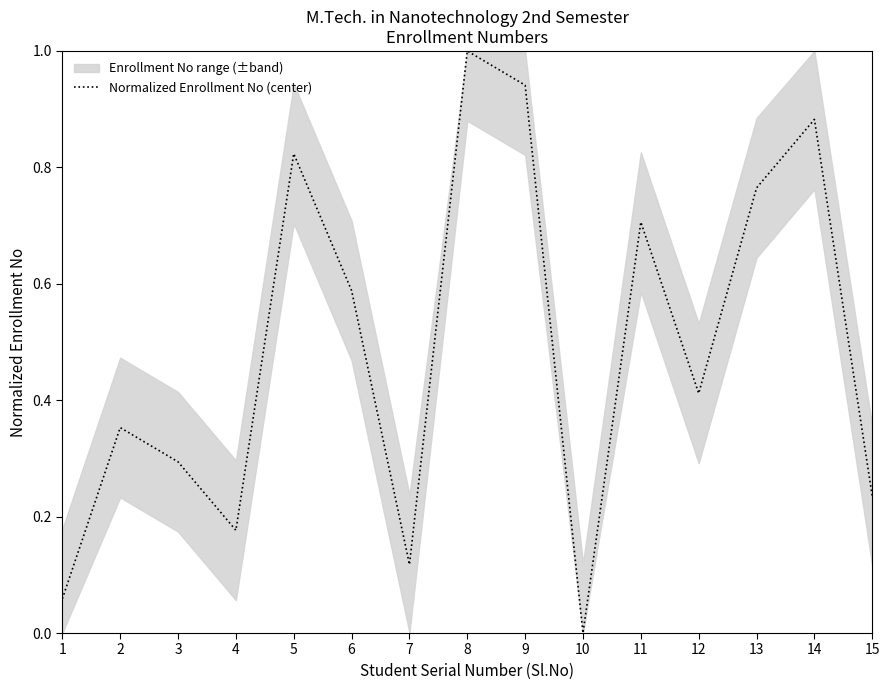

What is the change in value from 8 to 13?

-0.2